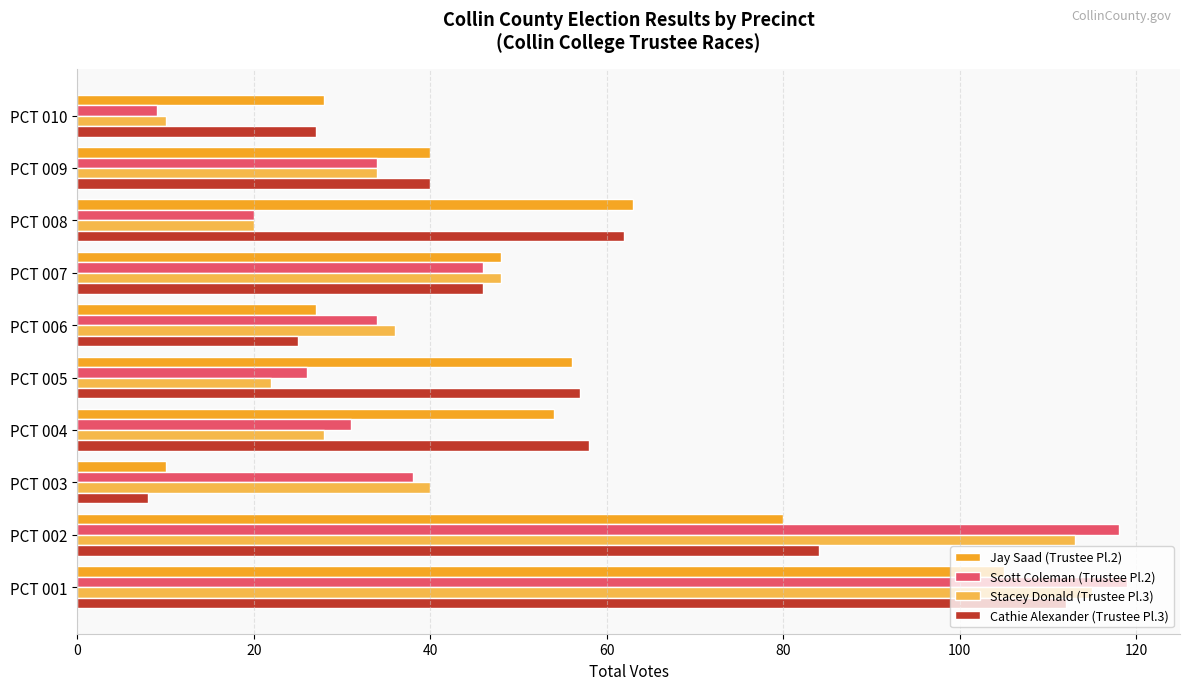

Is it true that Cathie Alexander (Trustee Pl.3) equals 8 at PCT 003?

True